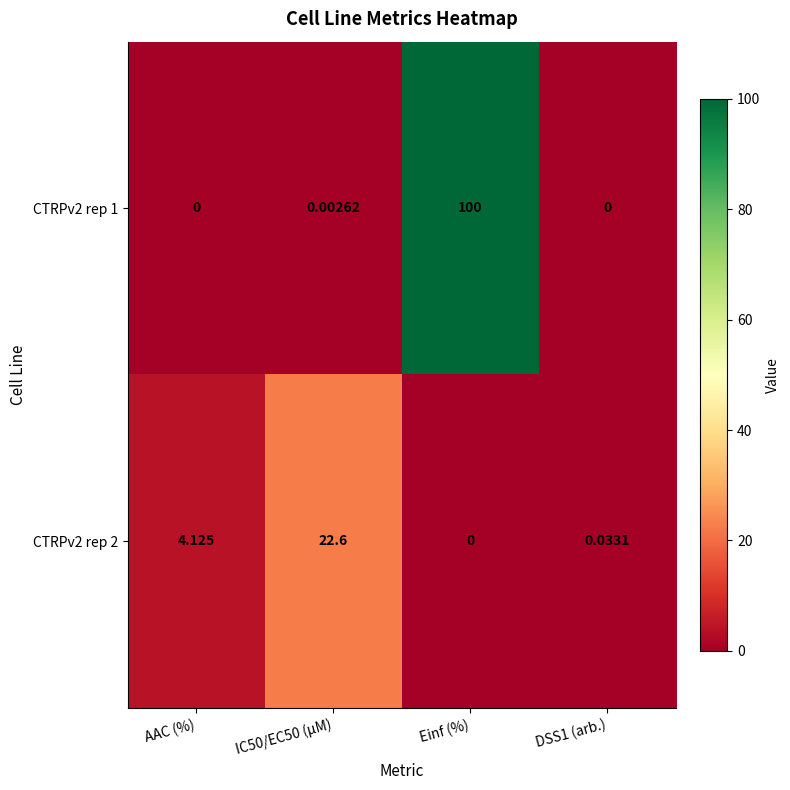

At which label does CTRPv2 rep 2 first exceed 4?

AAC (%)